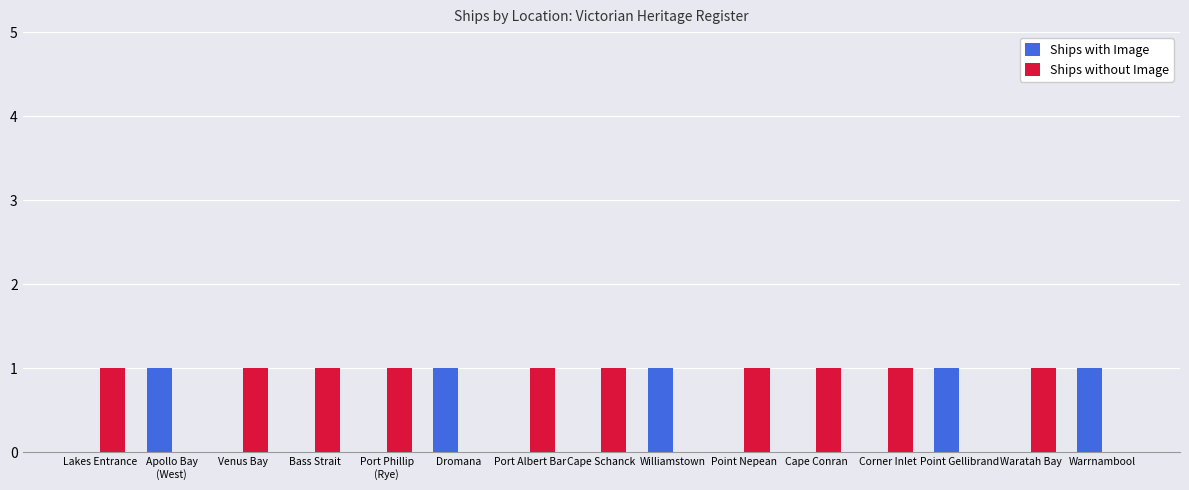

Reading left to right, what are all the values shown in this chart?

Ships with Image: Lakes Entrance=0	Apollo Bay
(West)=1	Venus Bay=0	Bass Strait=0	Port Phillip
(Rye)=0	Dromana=1	Port Albert Bar=0	Cape Schanck=0	Williamstown=1	Point Nepean=0	Cape Conran=0	Corner Inlet=0	Point Gellibrand=1	Waratah Bay=0	Warrnambool=1
Ships without Image: Lakes Entrance=1	Apollo Bay
(West)=0	Venus Bay=1	Bass Strait=1	Port Phillip
(Rye)=1	Dromana=0	Port Albert Bar=1	Cape Schanck=1	Williamstown=0	Point Nepean=1	Cape Conran=1	Corner Inlet=1	Point Gellibrand=0	Waratah Bay=1	Warrnambool=0